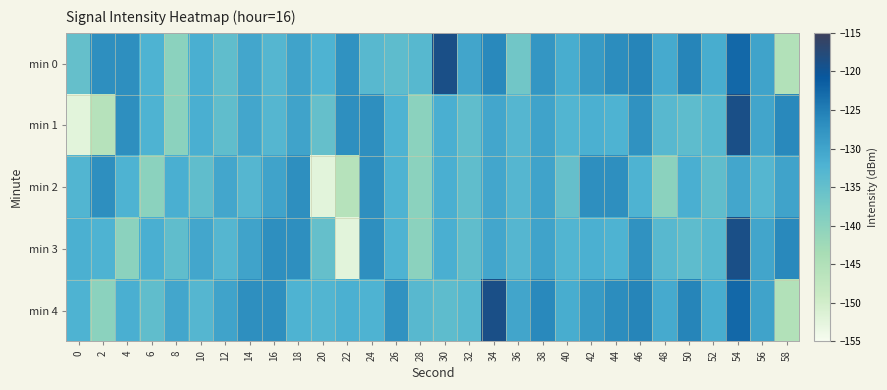

Which series has the widest spread of values?

min 1